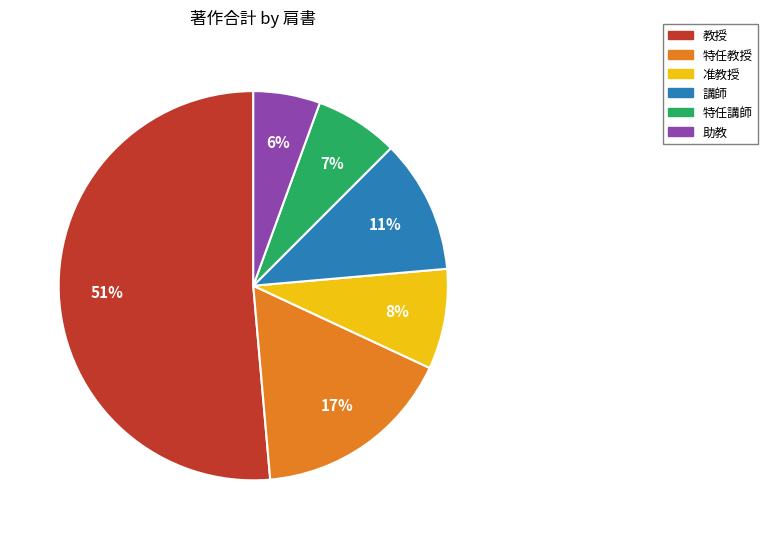

Does any single category account for the majority?

Yes